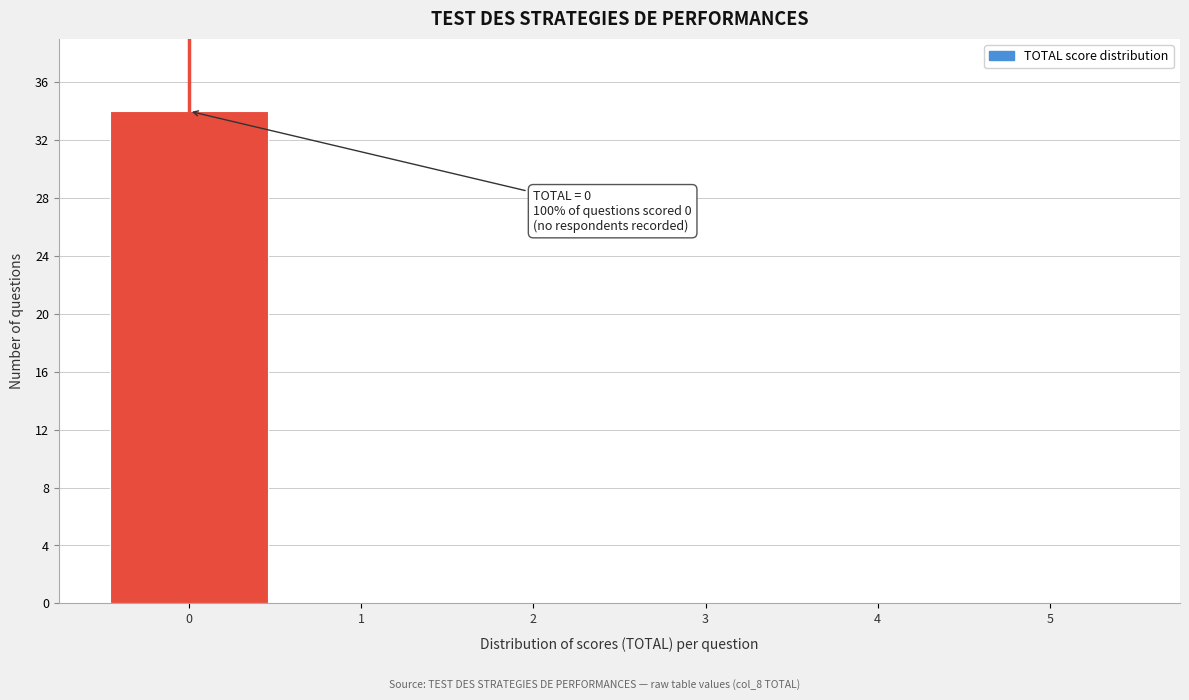

Which range on the x-axis has the tallest bar?

-0.5 to 0.5